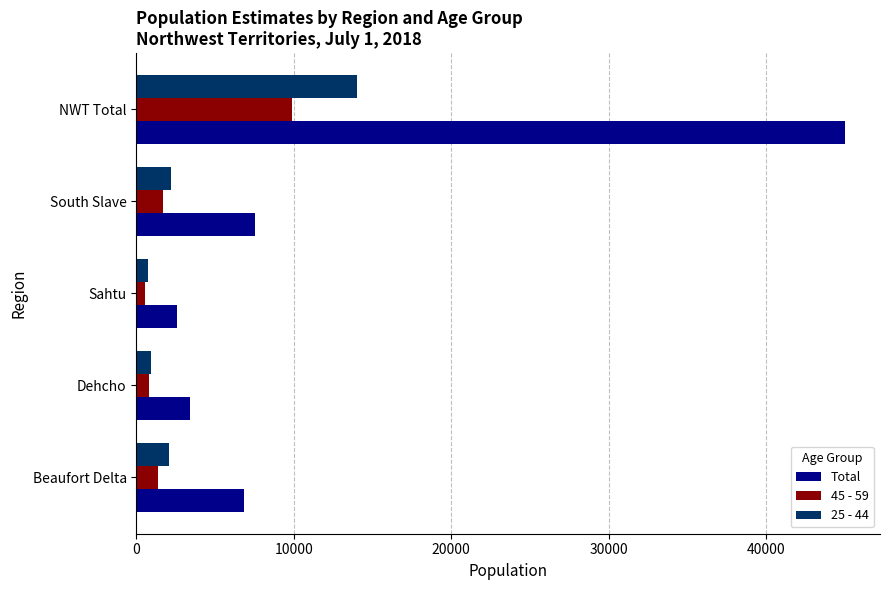

What are all the series names shown in the legend?

Total, 45 - 59, 25 - 44